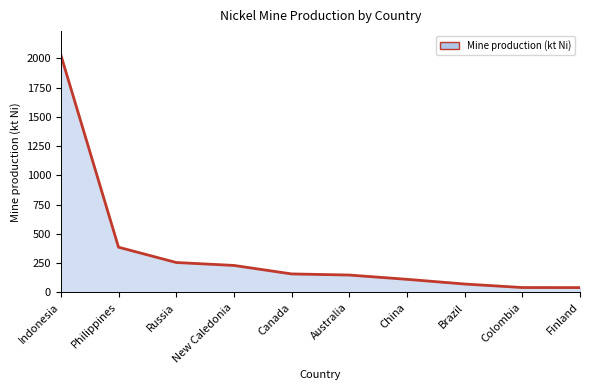

The value at Brazil is 72.4. True or false?

True